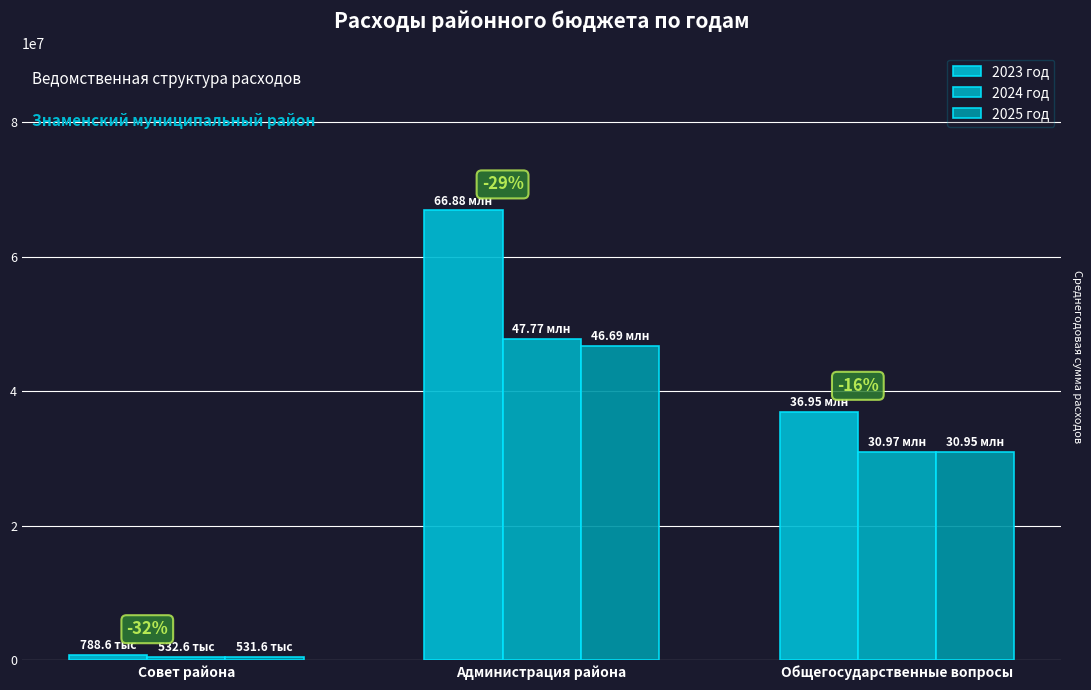

What position from the right is Совет района?

3